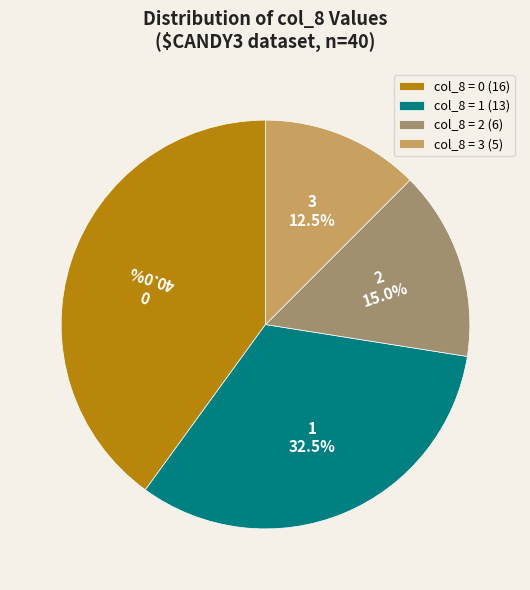

What portion of the pie excludes 2?

85.0%